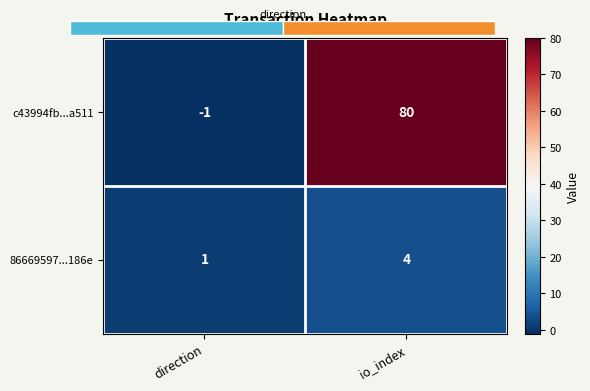

Reading left to right, list all the values displayed in this chart.

c43994fb...a511: direction=-1	io_index=80
86669597...186e: direction=1	io_index=4